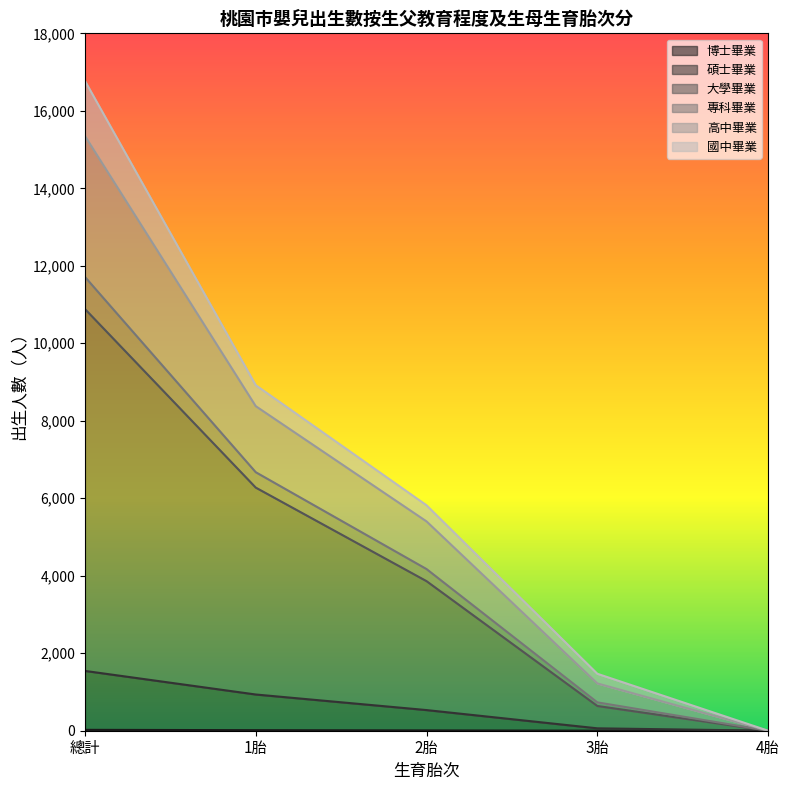

At which category is the sum across all series the highest?

總計